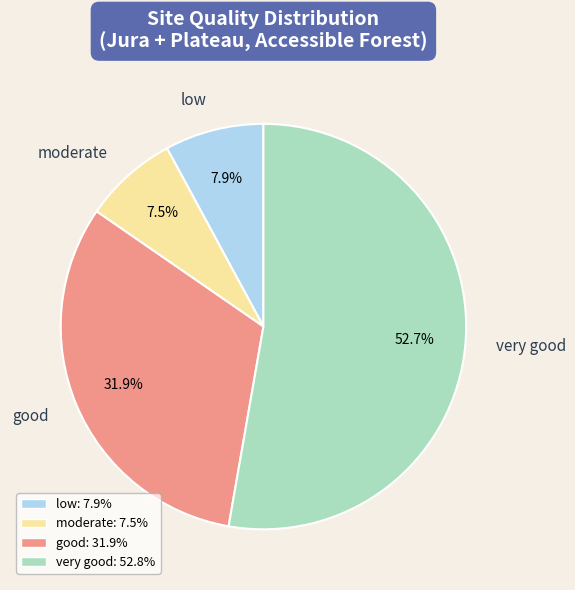

To the nearest percent, what portion does very good represent?

53%